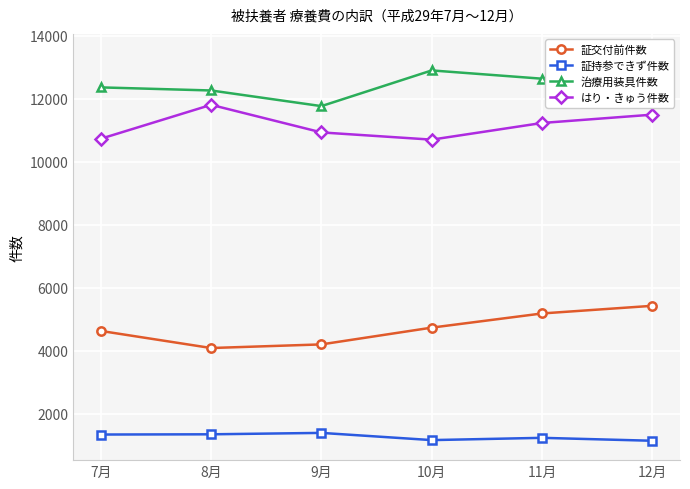

What are all the series names shown in the legend?

証交付前件数, 証持参できず件数, 治療用装具件数, はり・きゅう件数